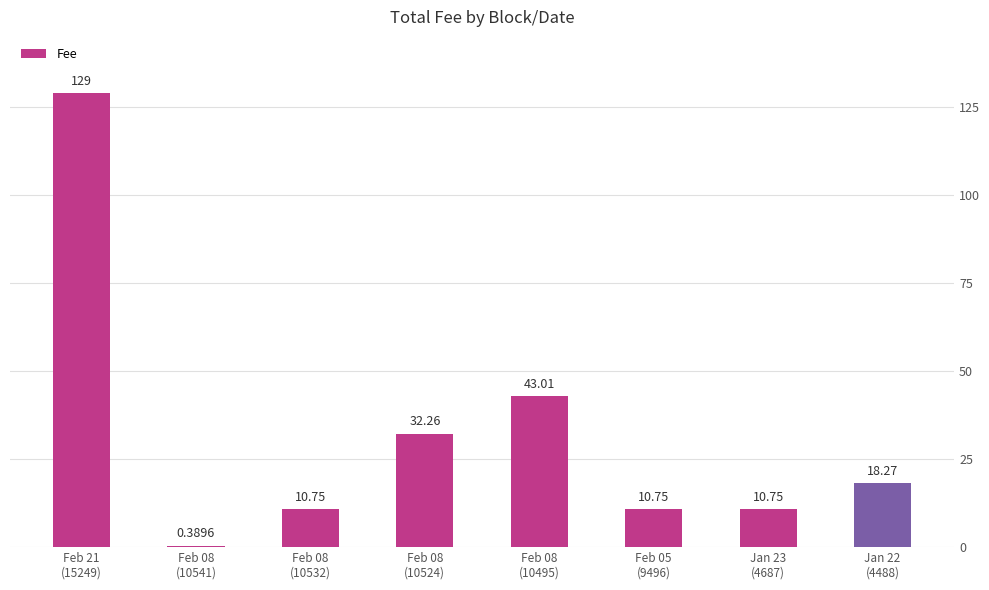

What is the approximate value at Feb 05
(9496)?

10.8